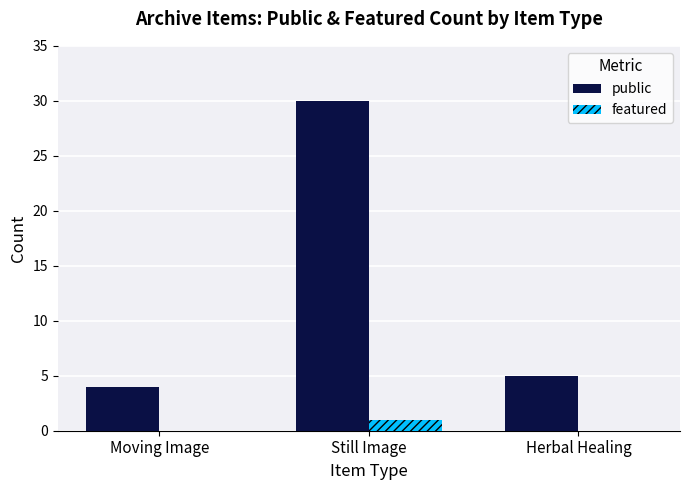

Where is public nearest to the value 17?

Herbal Healing